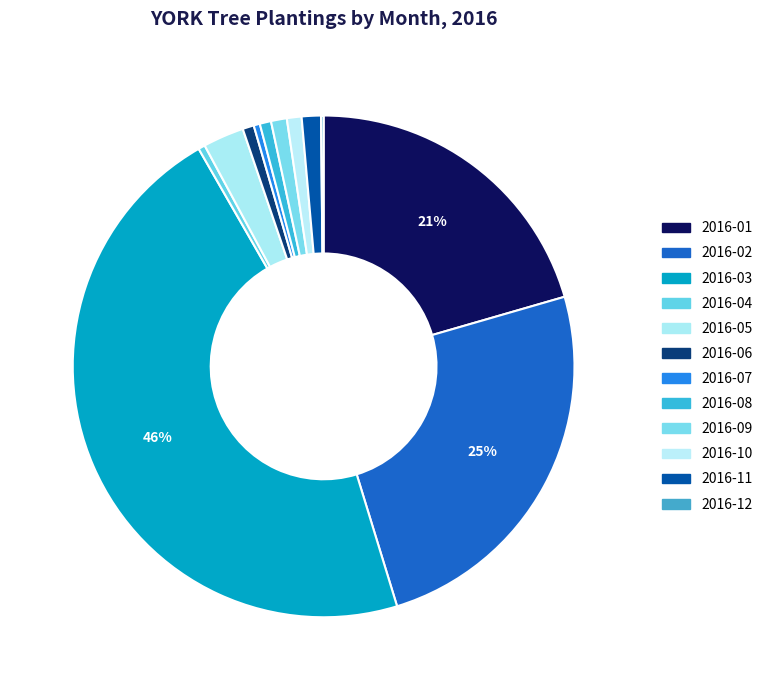

To the nearest percent, what is the difference between the 2016-01 and 2016-03 slice percentages?

26%